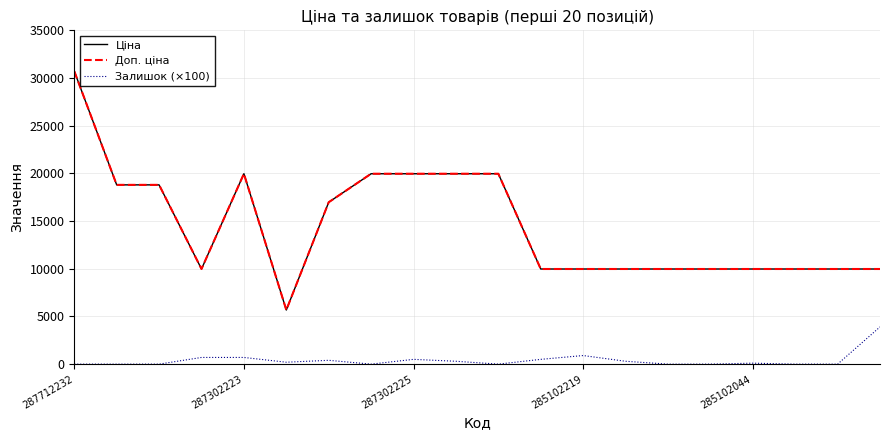

Does the chart have visible grid lines?

Yes